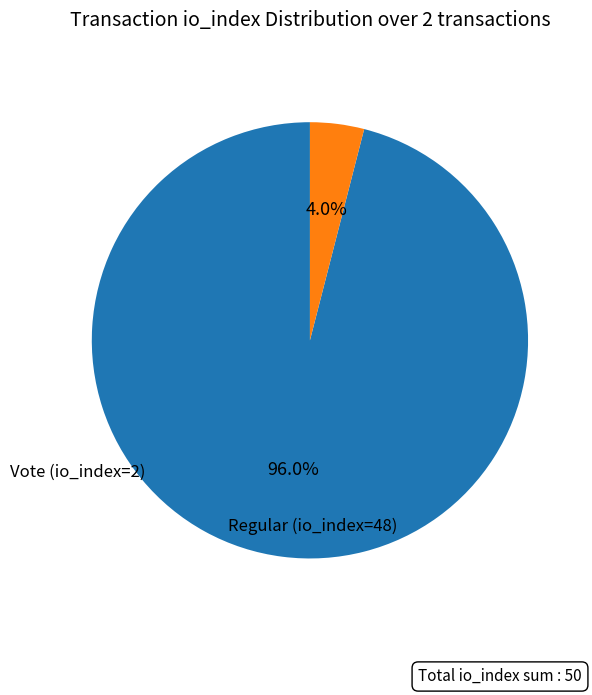

How many segments does this pie chart have?

2